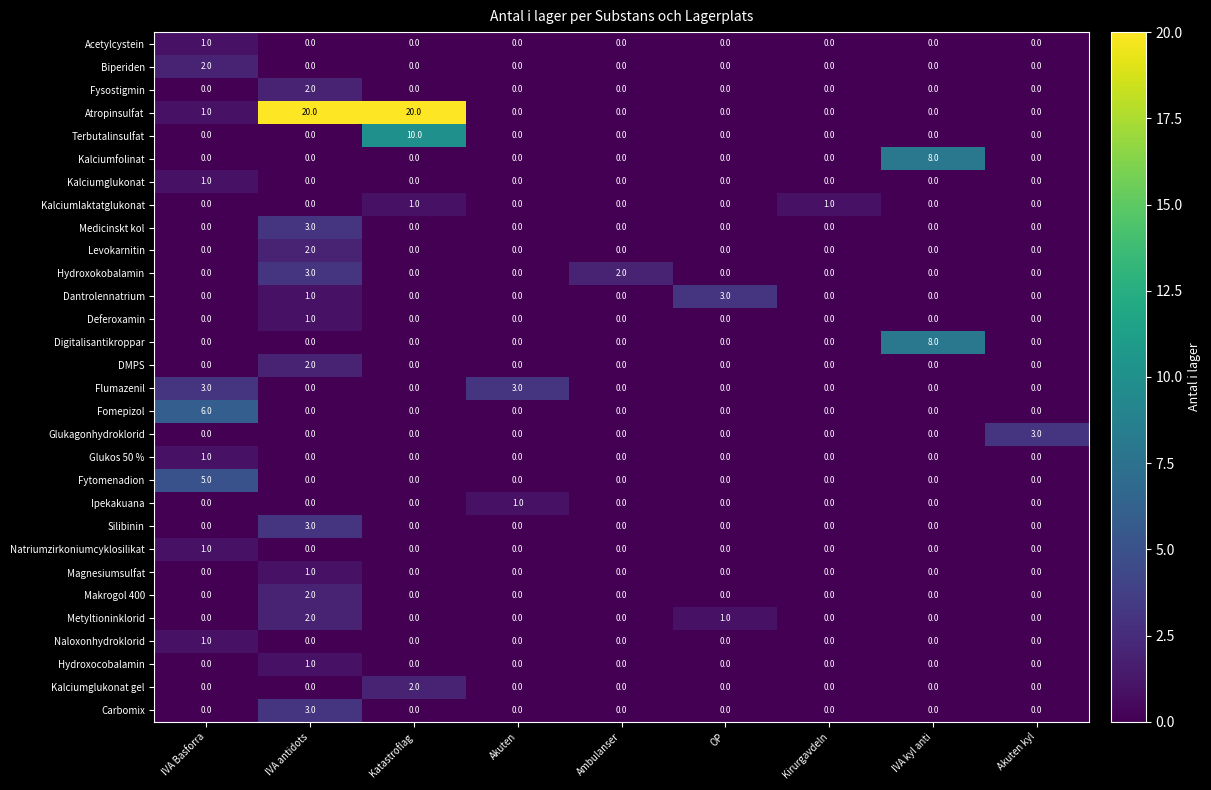

What is the total value across all series at IVA Basforra?

22